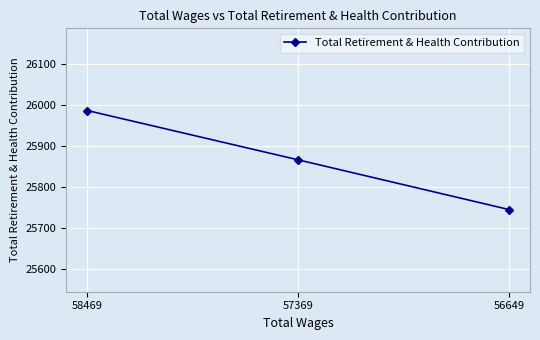

What is the difference between the values at 58469 and 57369?

120